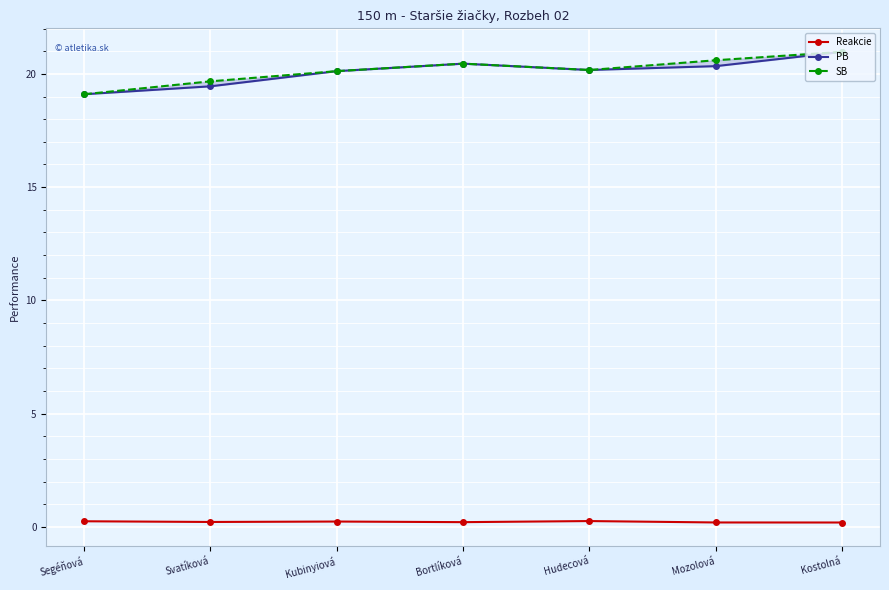

Reading left to right, extract all data points from this chart.

Reakcie: 0.3	0.2	0.2	0.2	0.3	0.2	0.2
PB: 19.1	19.4	20.1	20.4	20.2	20.3	21.0
SB: 19.1	19.7	20.1	20.4	20.2	20.6	21.0